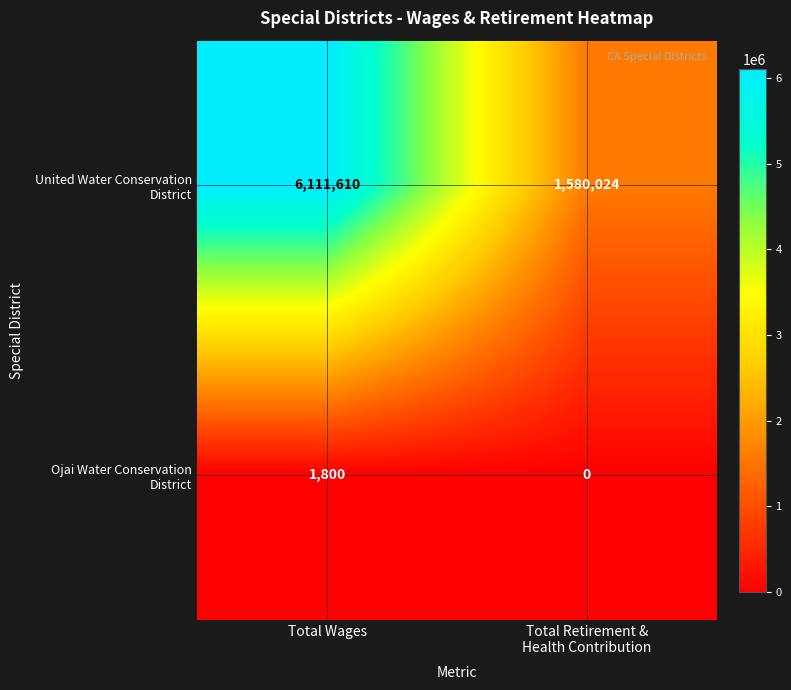

What is the greatest value displayed?

6111610